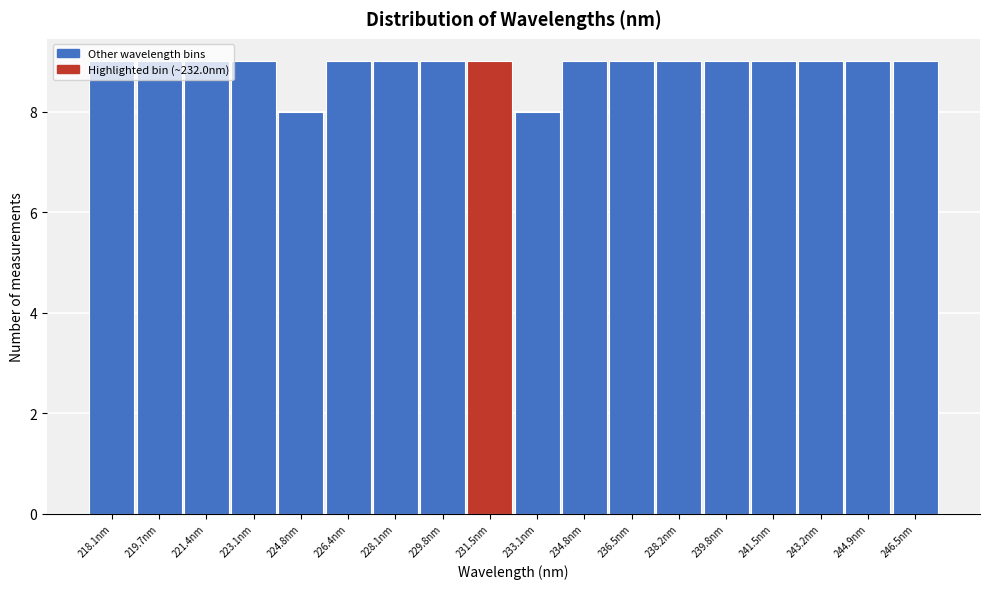

The chart shows a value of 9 at 234.8nm. True or false?

True